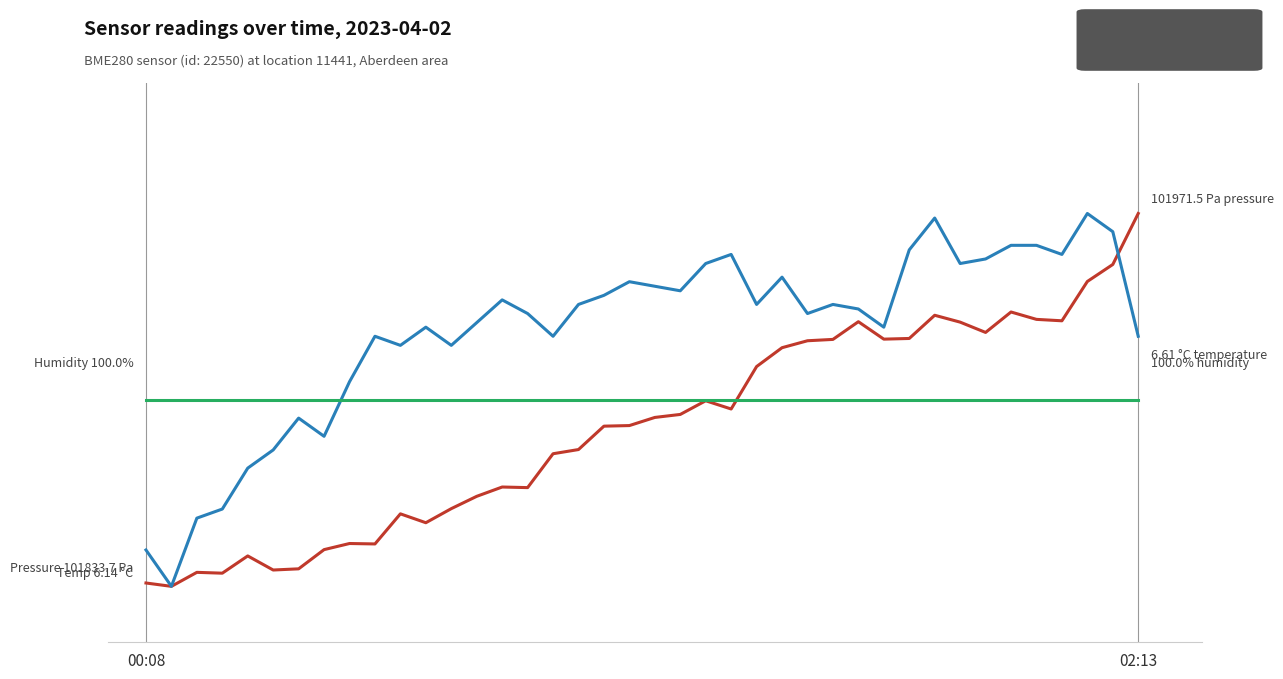

Does the chart display data point markers on the line(s)?

No